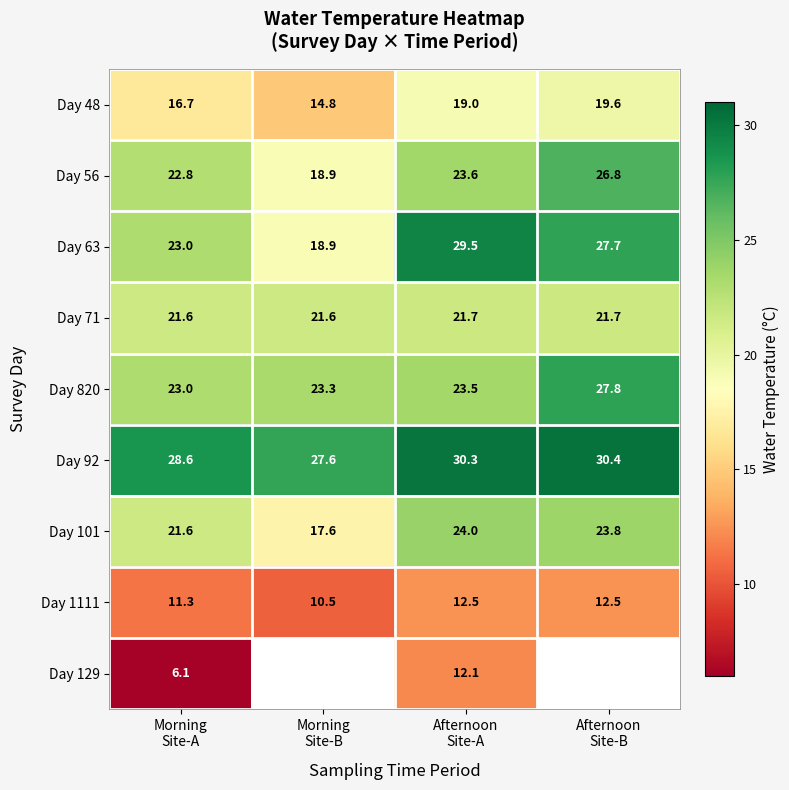

How many data points in Day 63 are above 27?

2